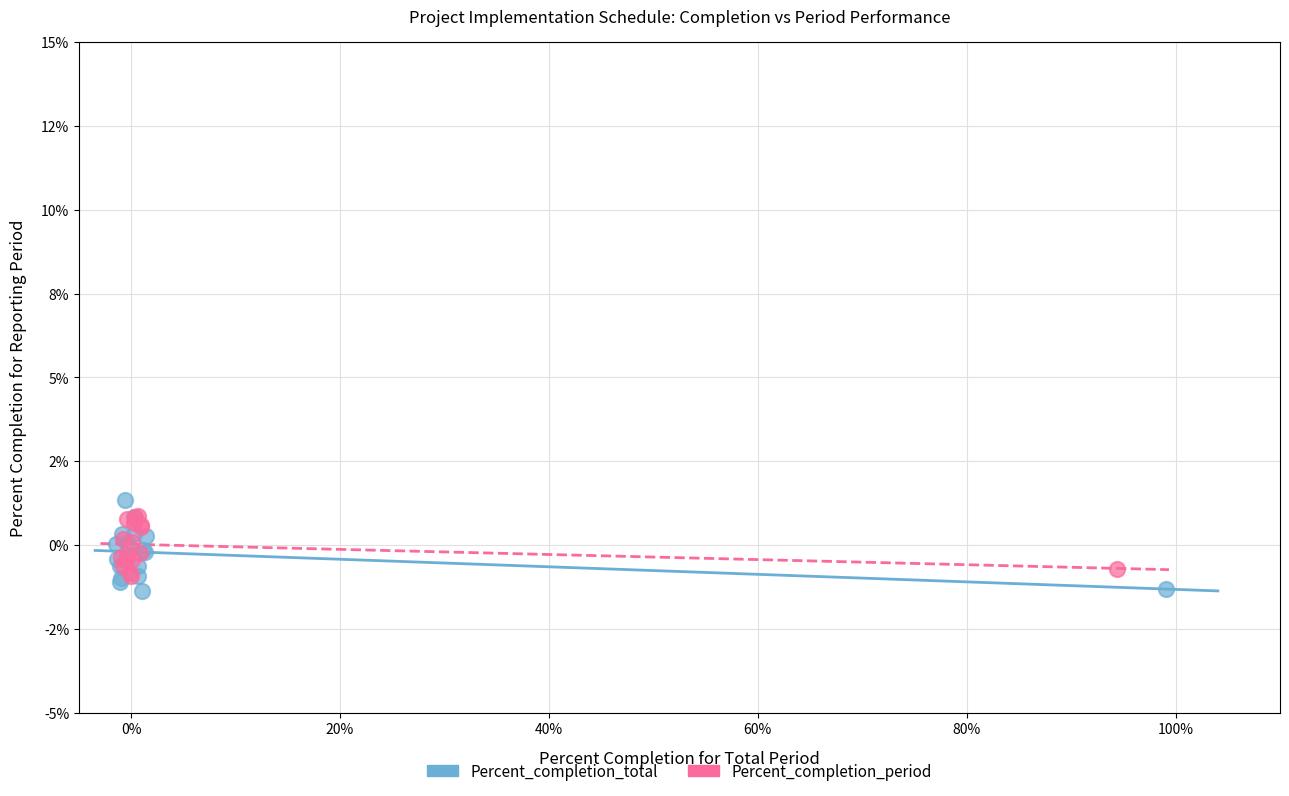

What are all the series names shown in the legend?

Percent_completion_total, Percent_completion_period